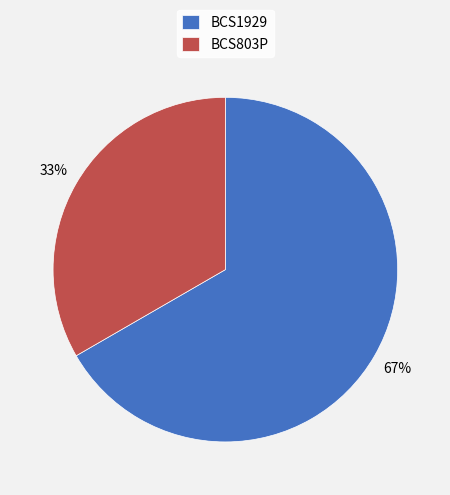

Which slice is the largest?

BCS1929